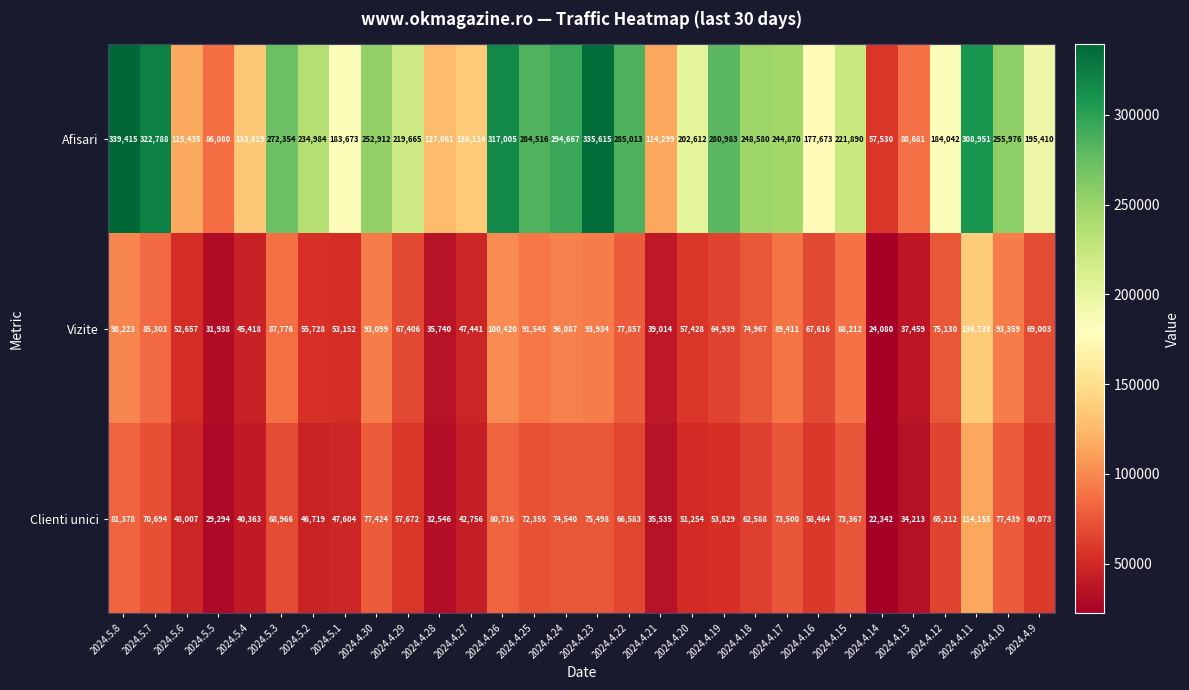

The Afisari series shows 285013 at 2024.4.22. True or false?

True